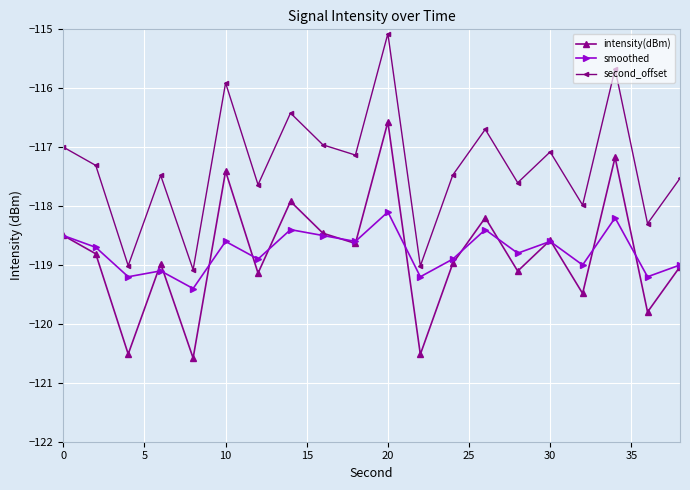

How many interior local peaks does the second_offset series have?

7